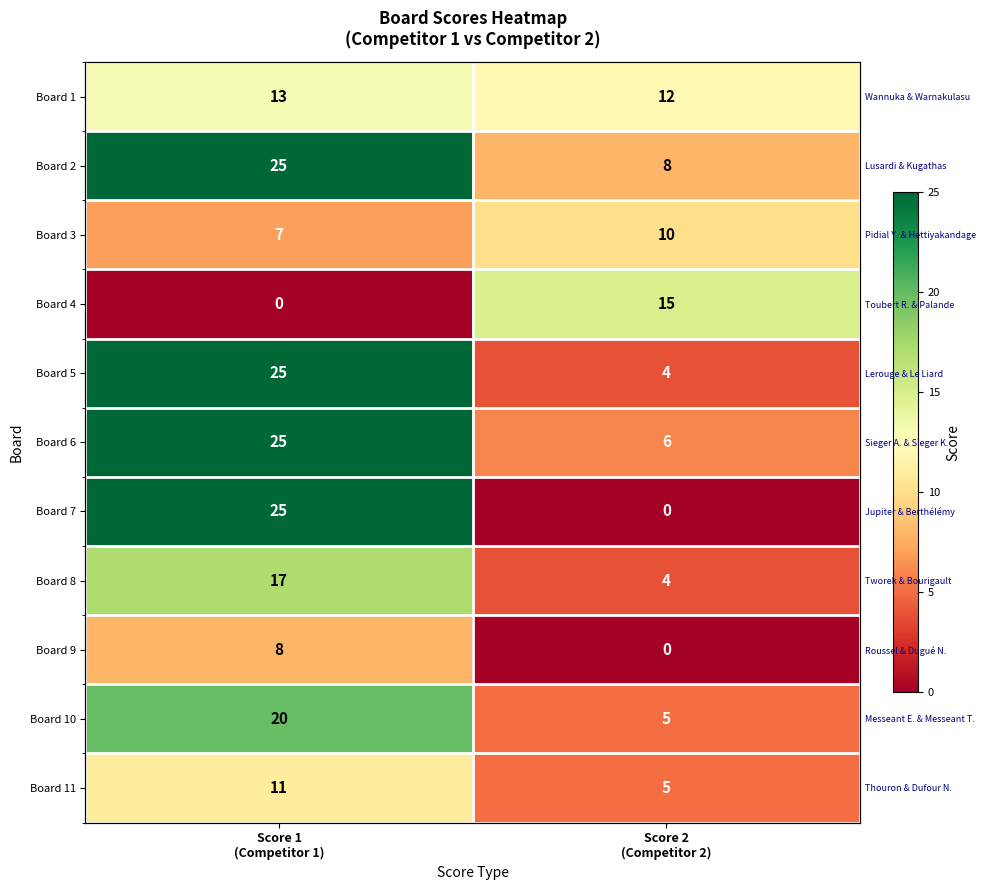

True or false: Board 11 has a value of 11 at Score 1 (Competitor 1).

True